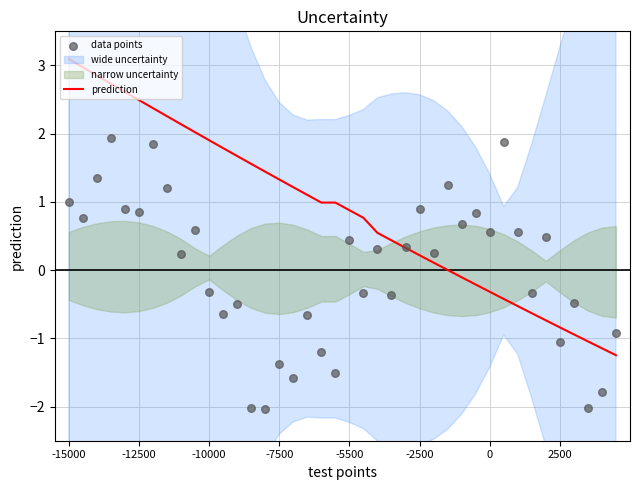

Which series contains the highest Y value?

prediction